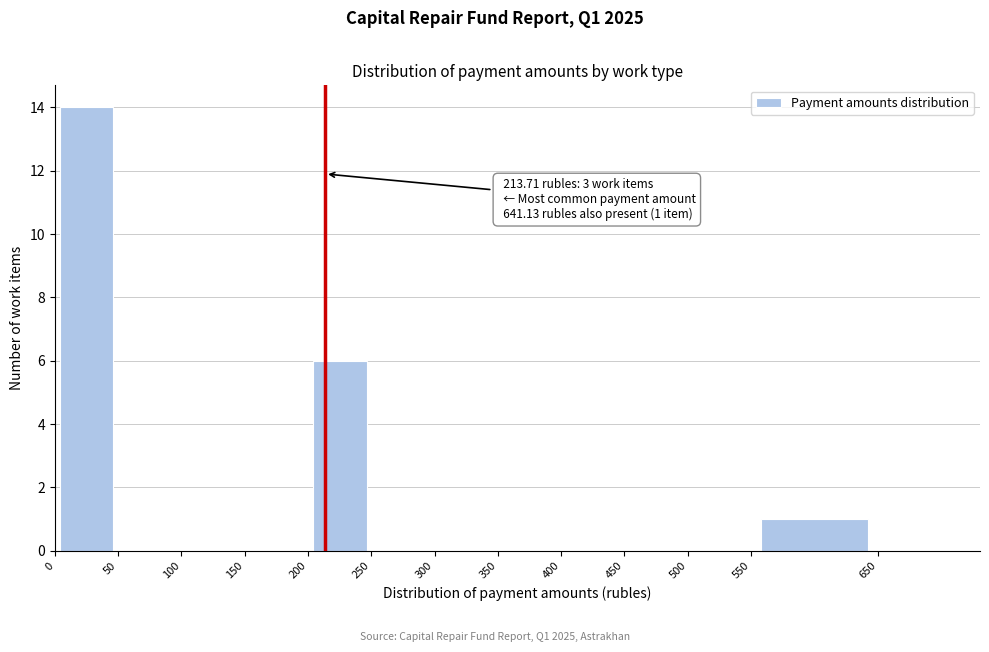

Over which range of the x-axis is the bar tallest?

0 to 50